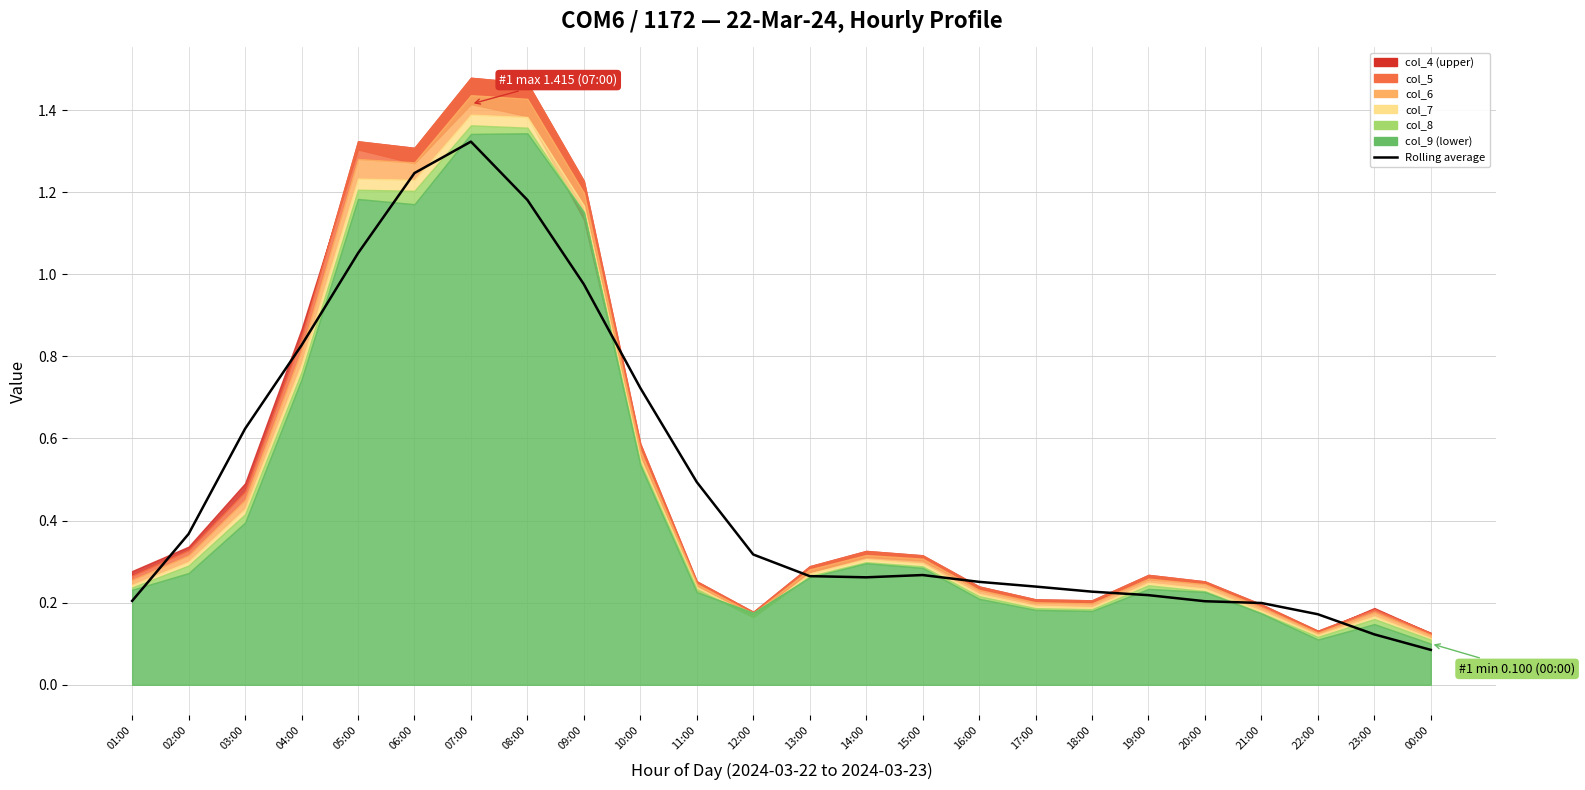

At which category does the data reach its first local valley?

14:00